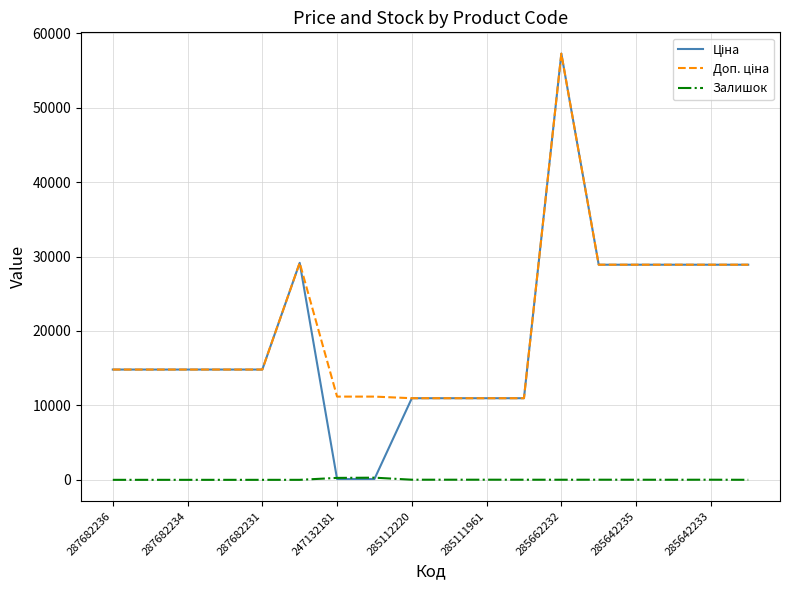

True or false: Залишок and Доп. ціна intersect in this chart.

False